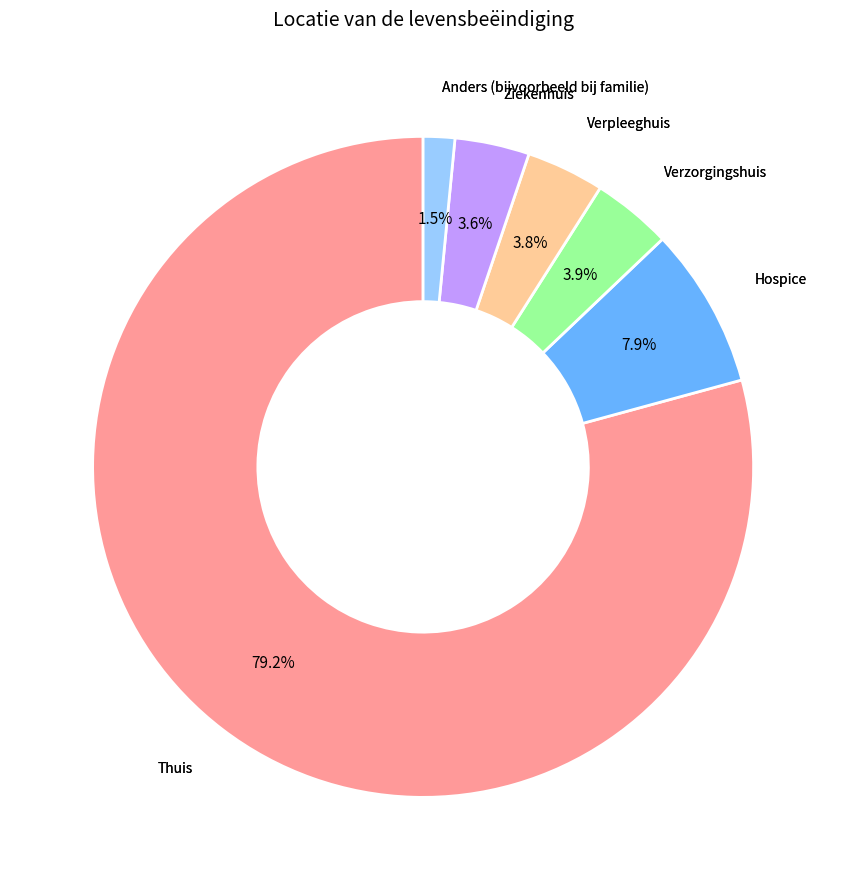

Is there any slice that represents more than half of the pie?

Yes